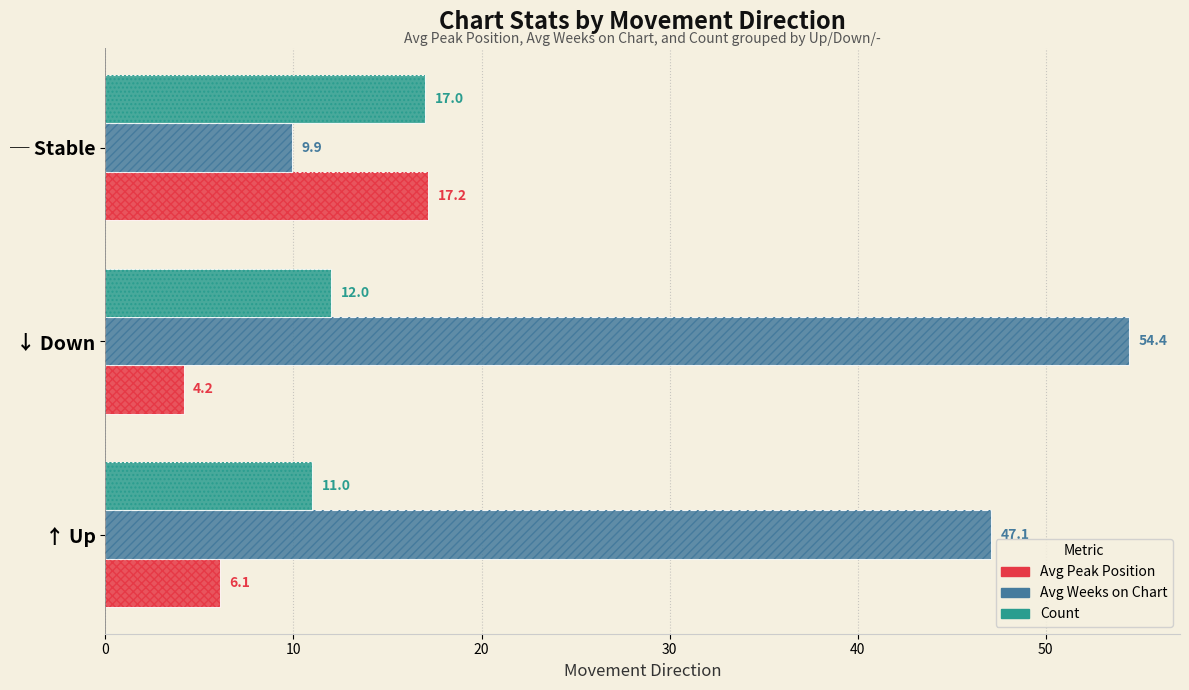

What are all the series names shown in the legend?

Avg Peak Position, Avg Weeks on Chart, Count